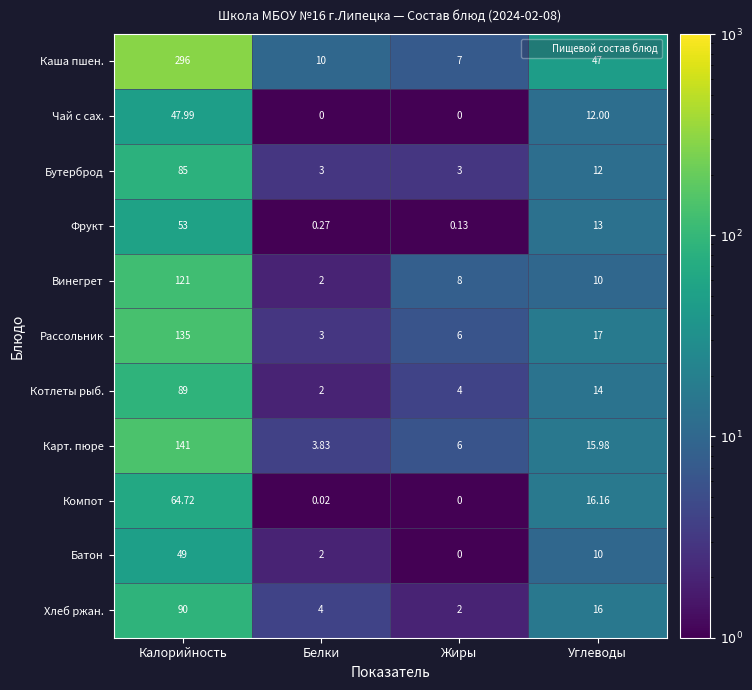

Where is Чай с сах. nearest to the value 23?

Углеводы